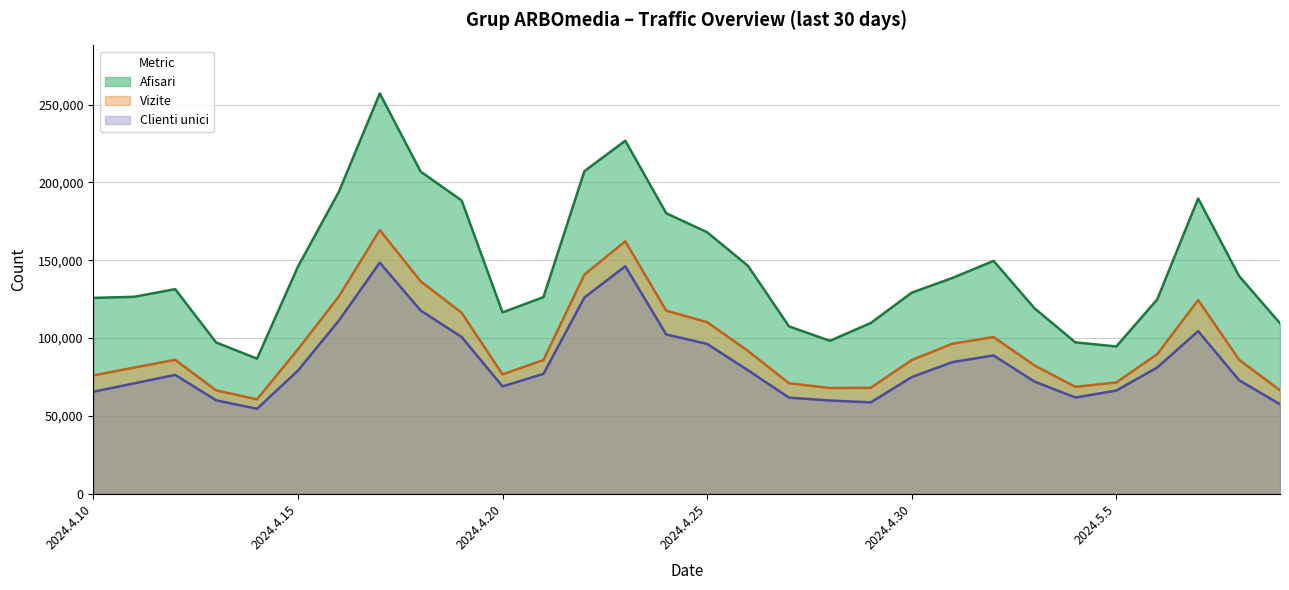

The value of Clienti unici at 2024.4.20 is 68875. True or false?

True